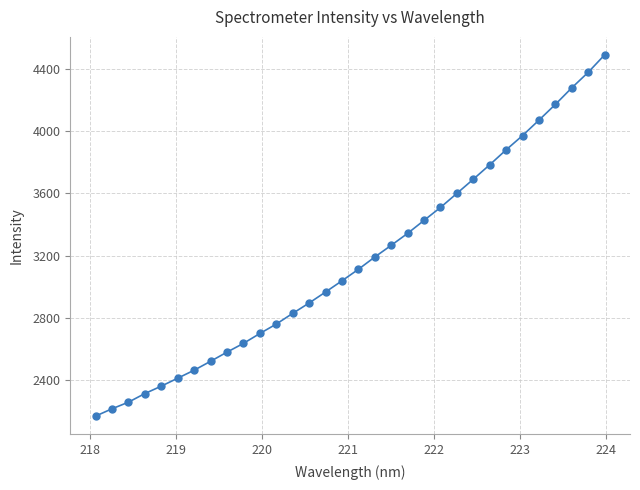

What is the difference between the maximum and minimum values?

2322.6